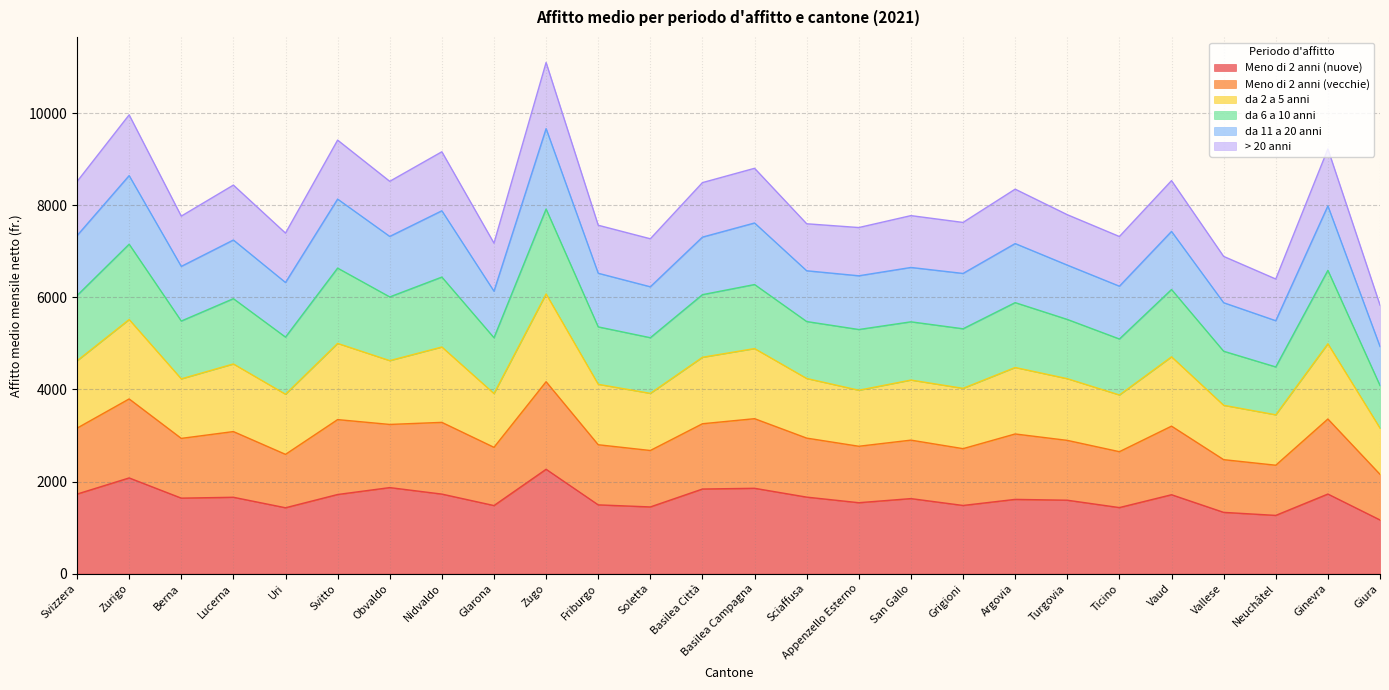

Which category has the lowest value across all series?

Giura